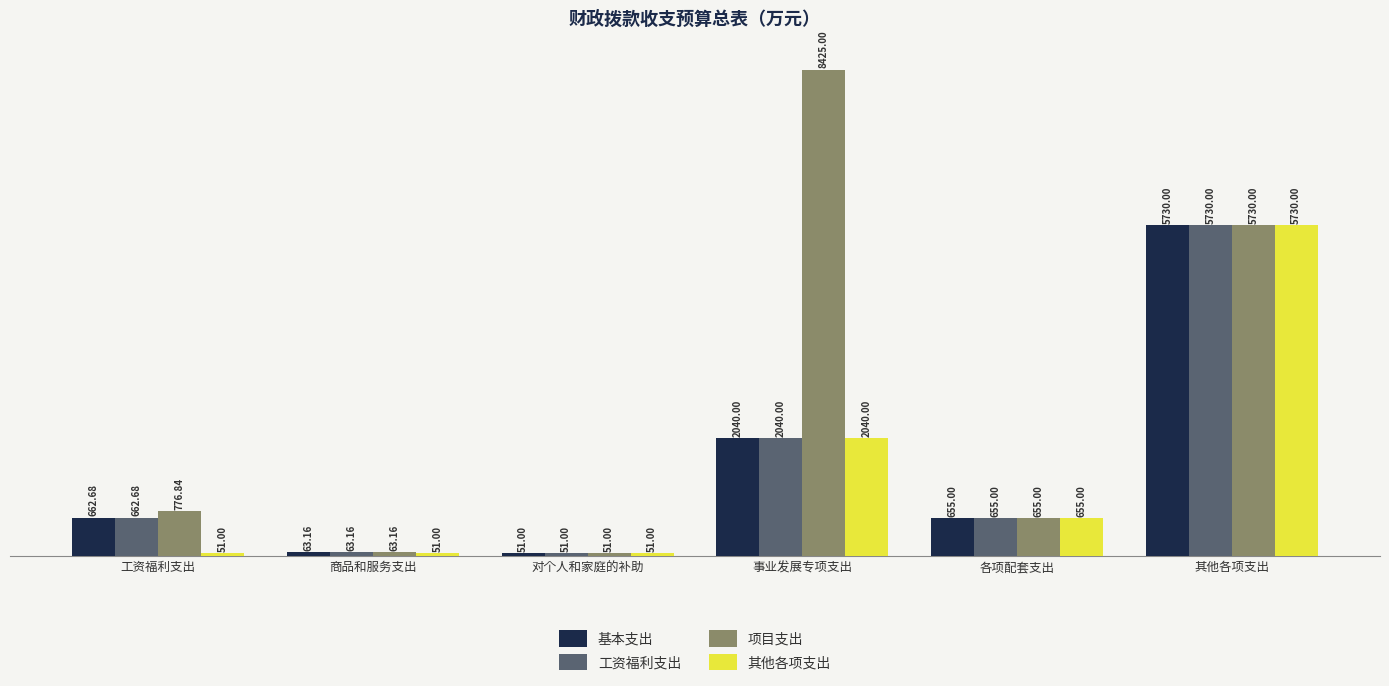

Is the value of 项目支出 at 工资福利支出 greater than the value of 工资福利支出 at 商品和服务支出?

Yes